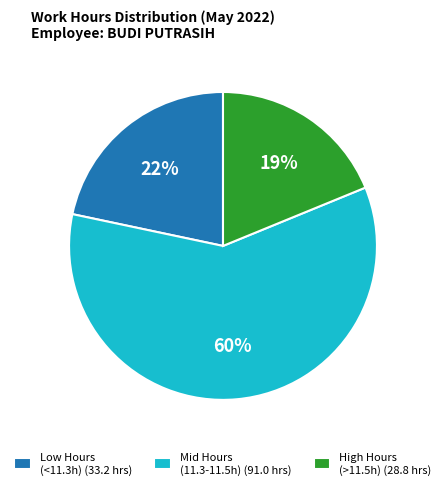

Is it true that Low Hours (<11.3h) (33.2 hrs) is 22% of the pie?

True